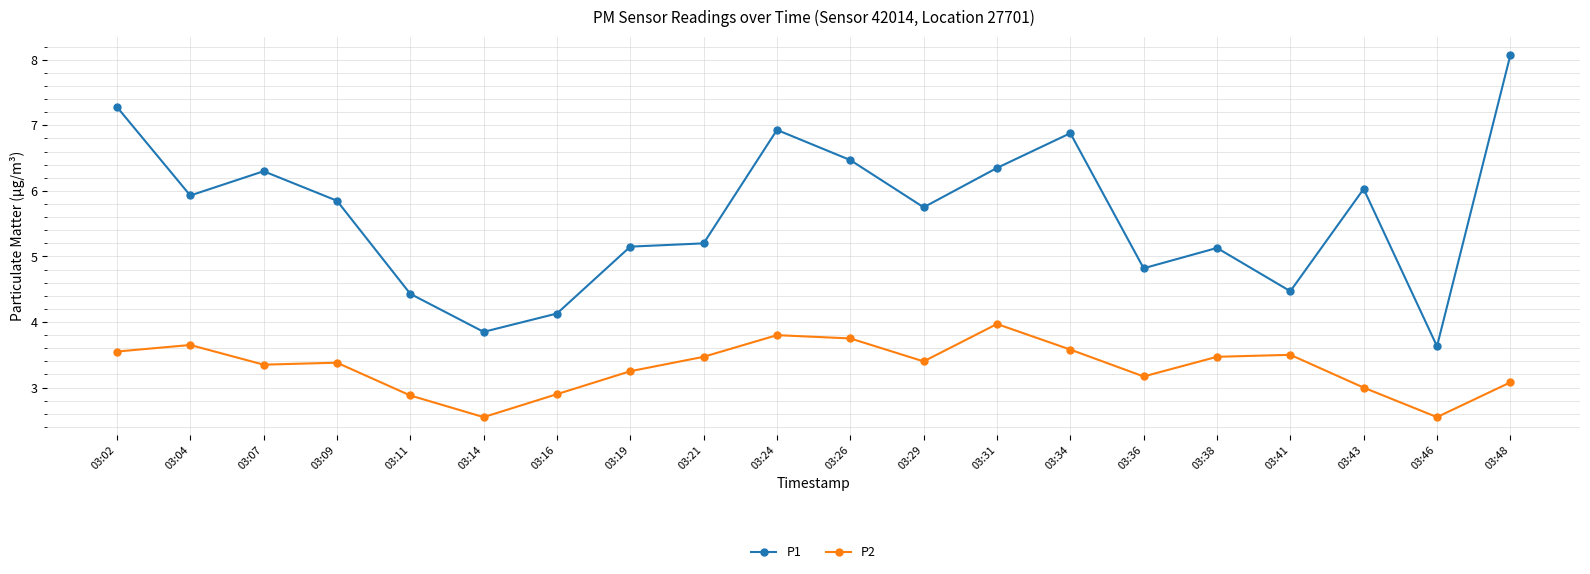

Rank the series by their average value, from lowest to highest.

P2, P1